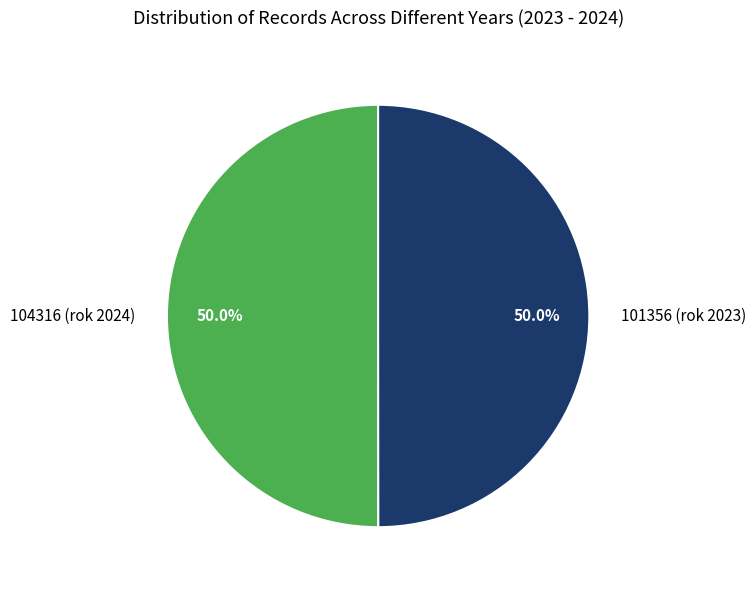

Approximately how many times larger is the value at 104316 (rok 2024) compared to 101356 (rok 2023)?

1.0